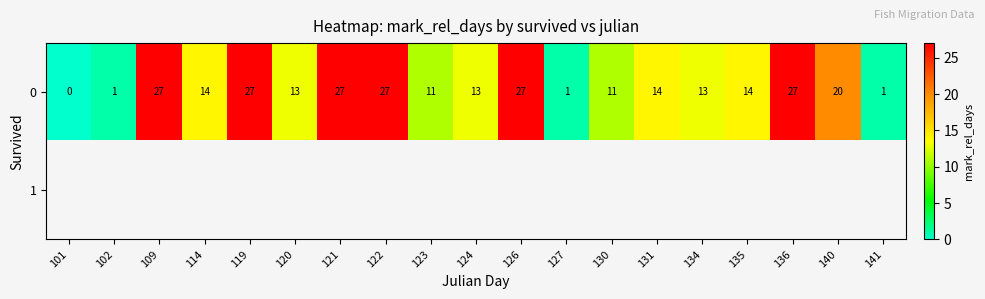

What is the average value of the 0 series?

15